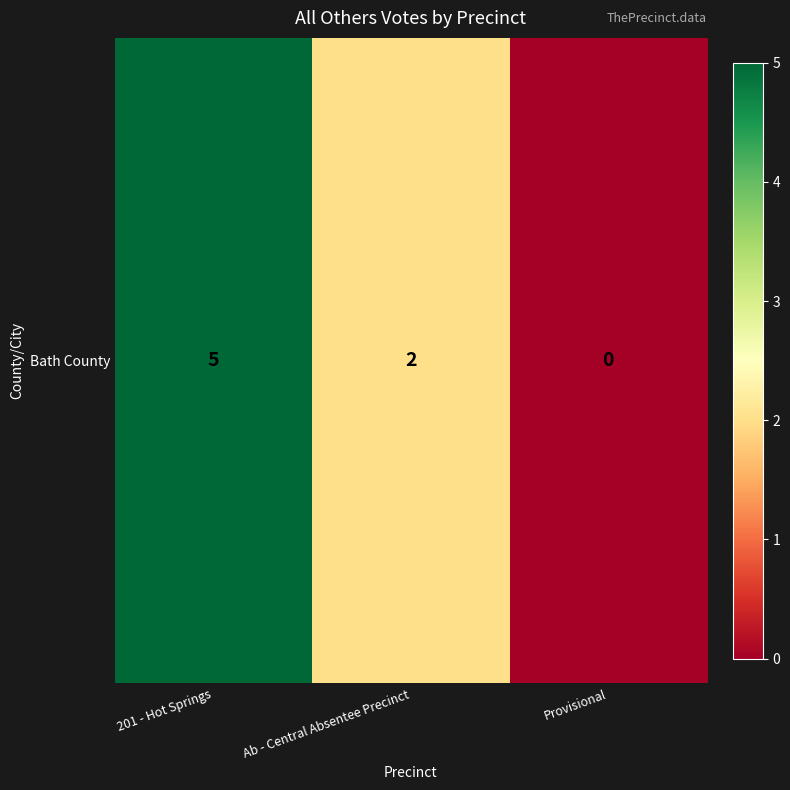

Count the values in the range 0 to 5.

3